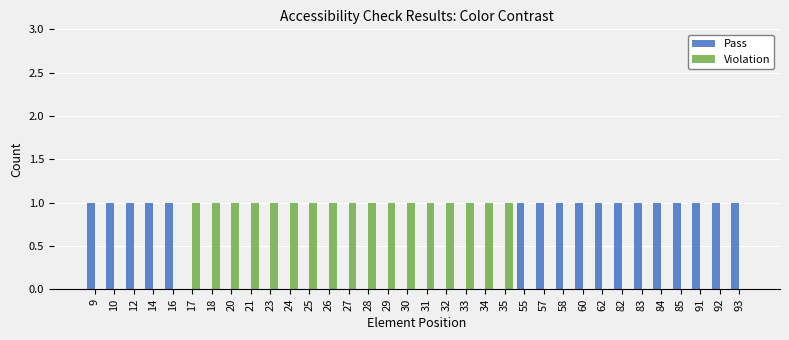

Reading right to left, list all the values displayed in this chart.

Pass: 1	1	1	1	1	1	1	1	1	1	1	1	0	0	0	0	0	0	0	0	0	0	0	0	0	0	0	0	0	1	1	1	1	1
Violation: 0	0	0	0	0	0	0	0	0	0	0	0	1	1	1	1	1	1	1	1	1	1	1	1	1	1	1	1	1	0	0	0	0	0